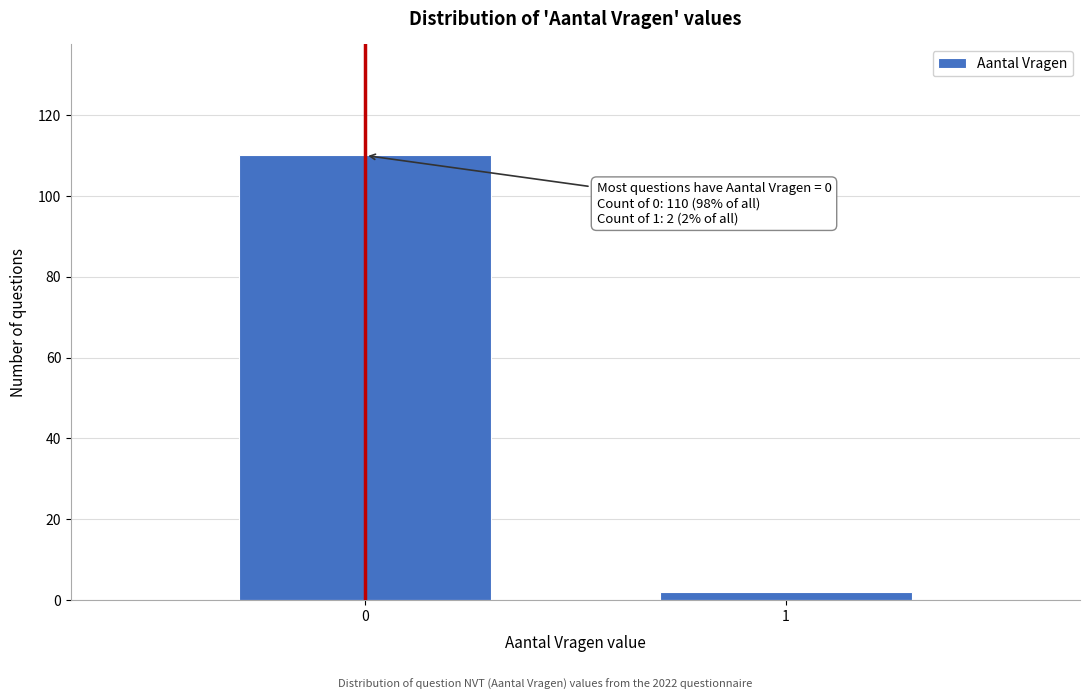

Reading right to left, list all the values displayed in this chart.

1=2	0=110